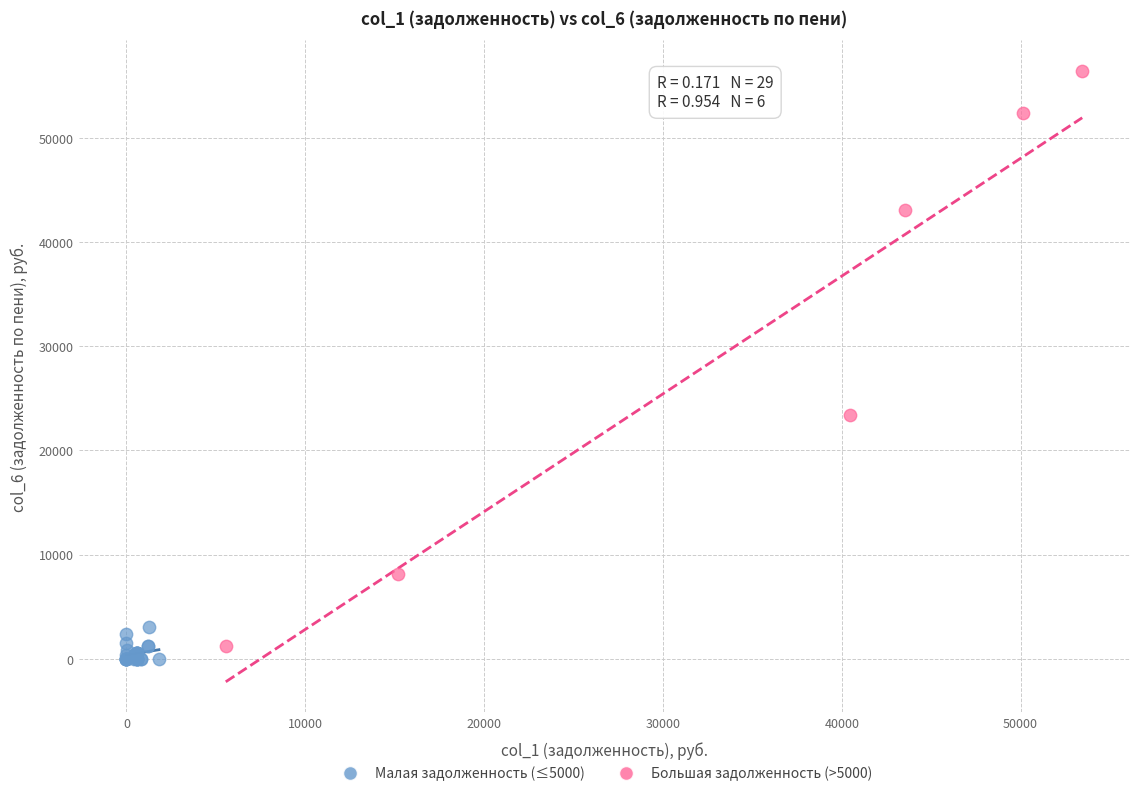

Which series has the widest spread of Y values?

Большая задолженность (>5000)